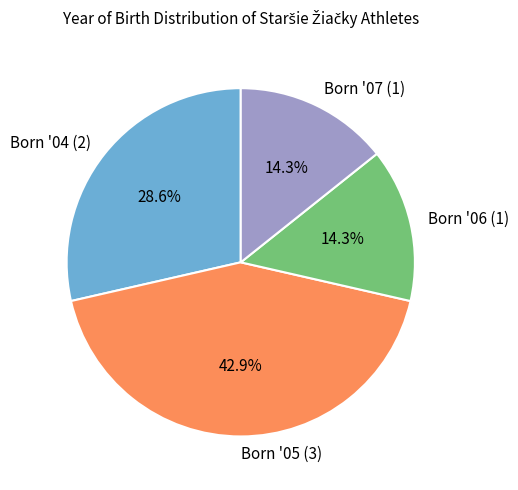

Which has a higher value, Born '06 (1) or Born '05 (3)?

Born '05 (3)